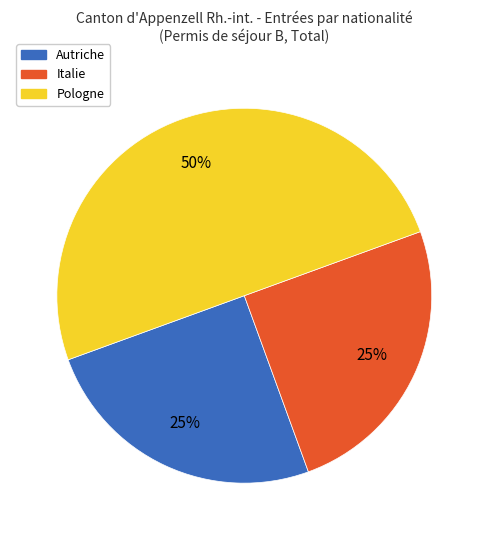

Which slice is the largest?

Pologne